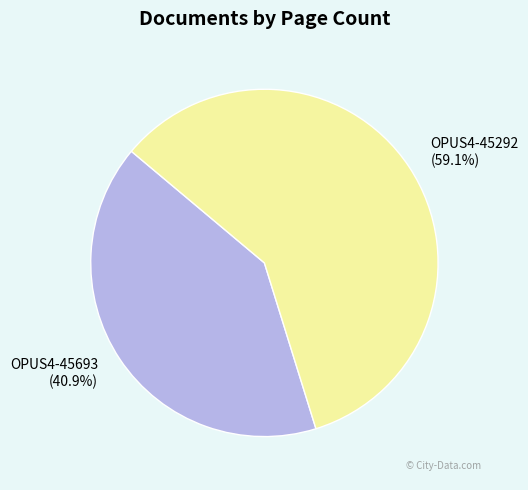

Approximately how many times larger is the value at OPUS4-45292 (59.1%) compared to OPUS4-45693 (40.9%)?

1.4